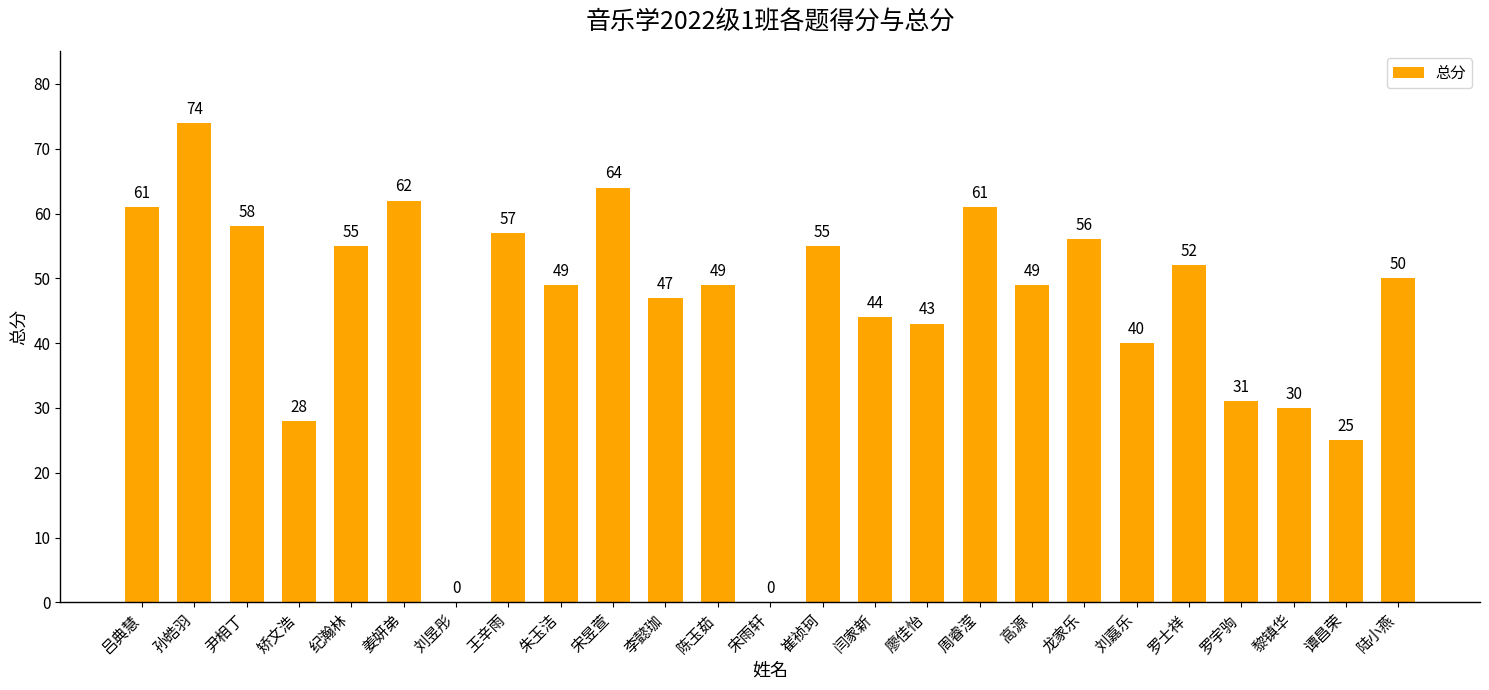

Approximately how many times larger is the value at 周睿滢 compared to 崔祯珂?

1.1